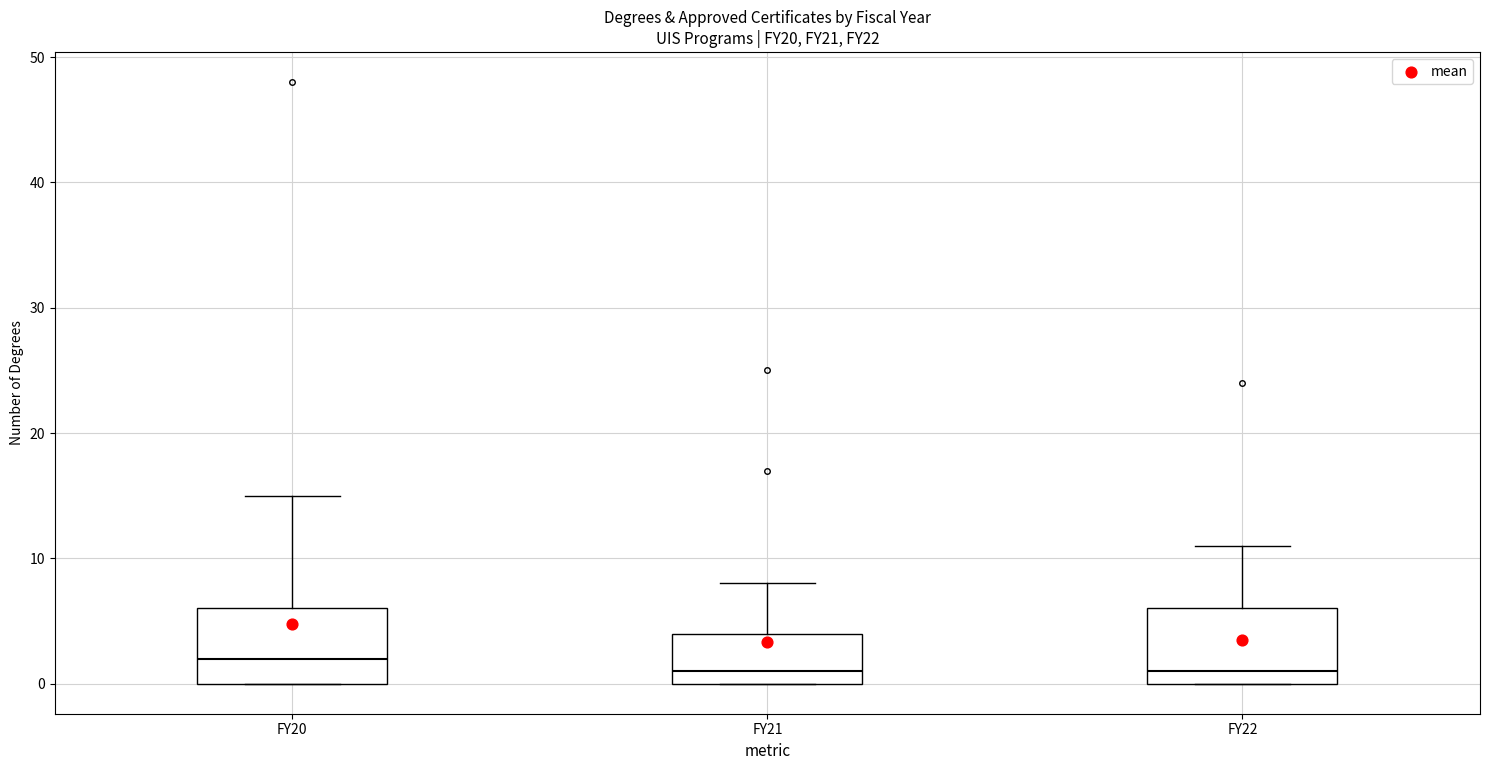

Reading left to right, read every box against the y-axis: the position of its median line, the range the box covers, and the ends of its whiskers. The values are not printed on the chart, so give them approximately, as read against the axis.

FY20: median 2, box 0 to 6, whiskers 0 to 15
FY21: median 1, box 0 to 4, whiskers 0 to 8
FY22: median 1, box 0 to 6, whiskers 0 to 11